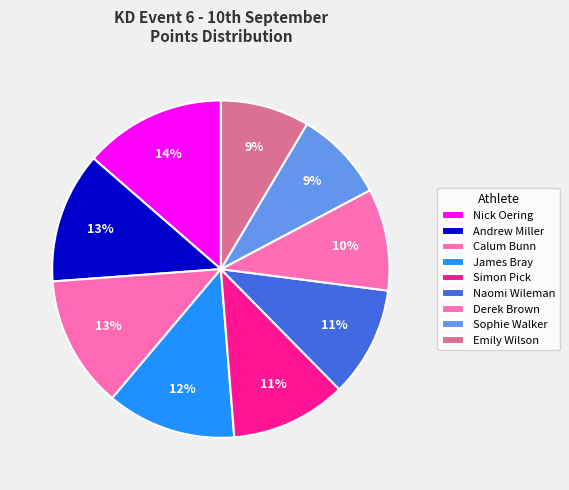

What is the ratio of the value at Simon Pick to the value at Andrew Miller?

0.9